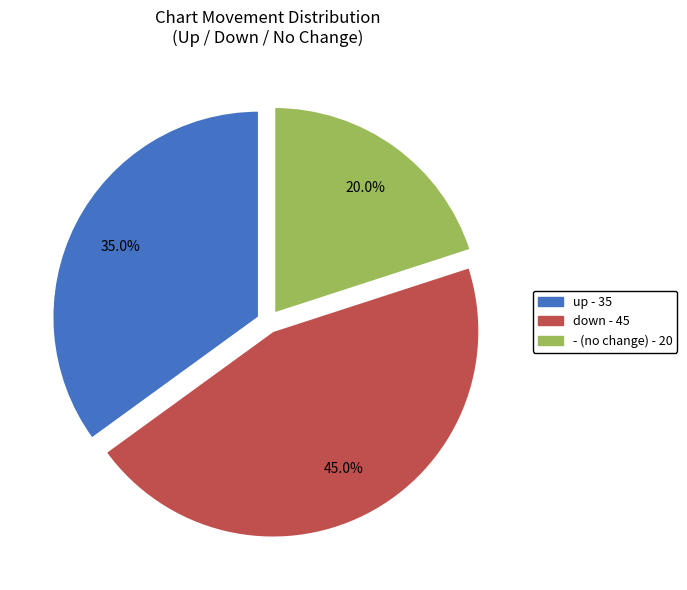

Which has a higher value, up or down?

down